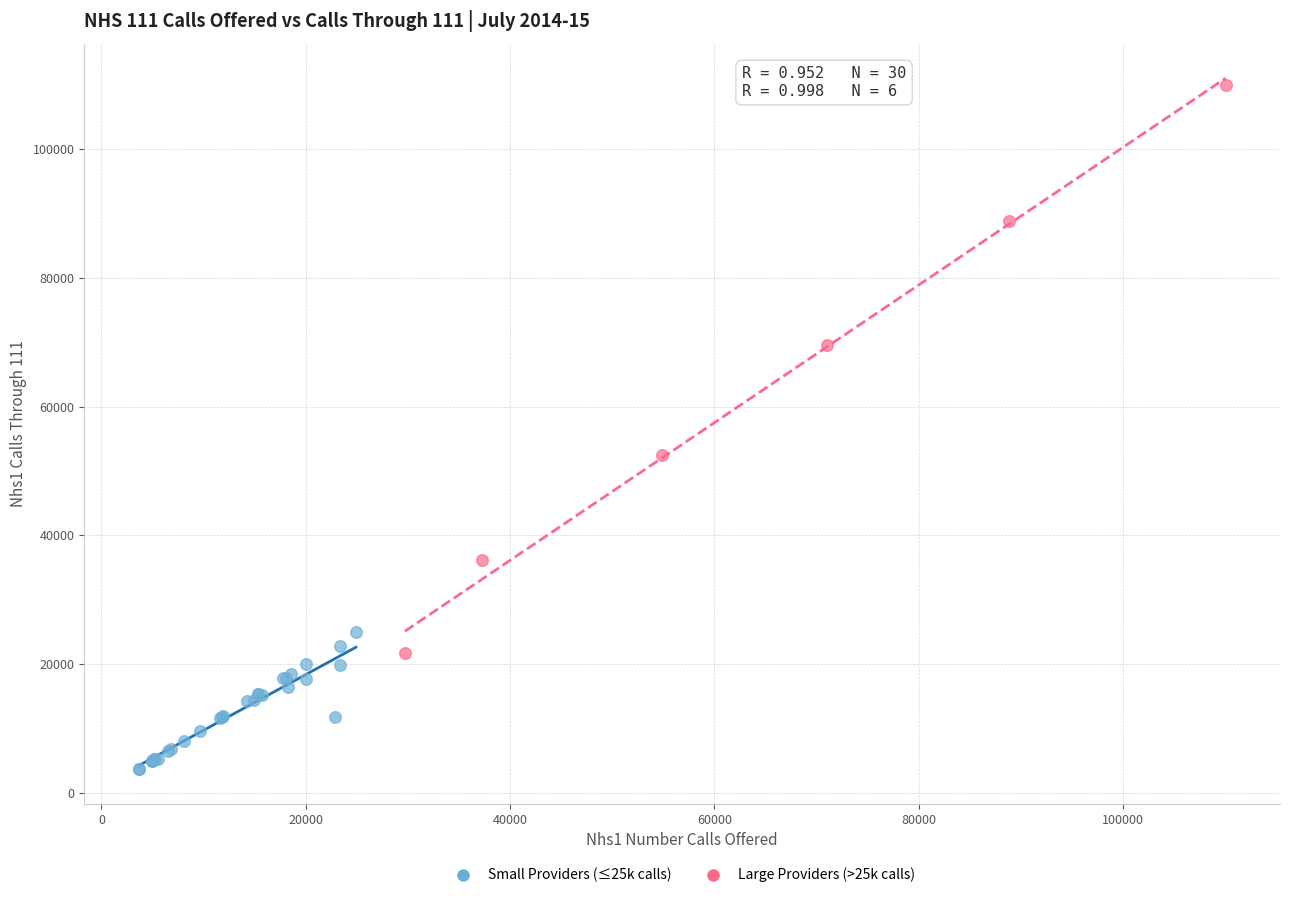

Which series has the widest spread of Y values?

Large Providers (>25k calls)